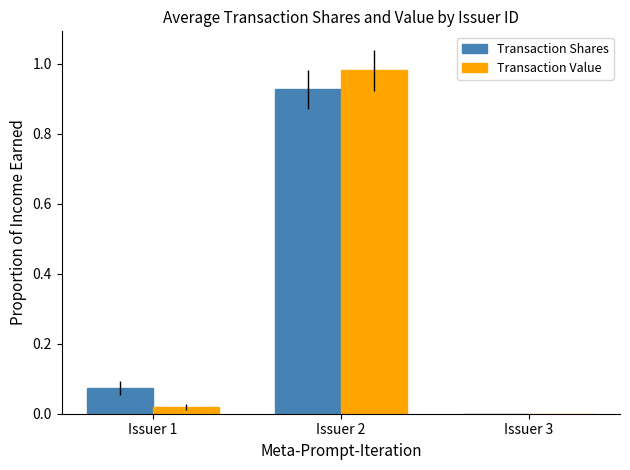

True or false: Transaction Value has a value of 0.0 at Issuer 1.

True